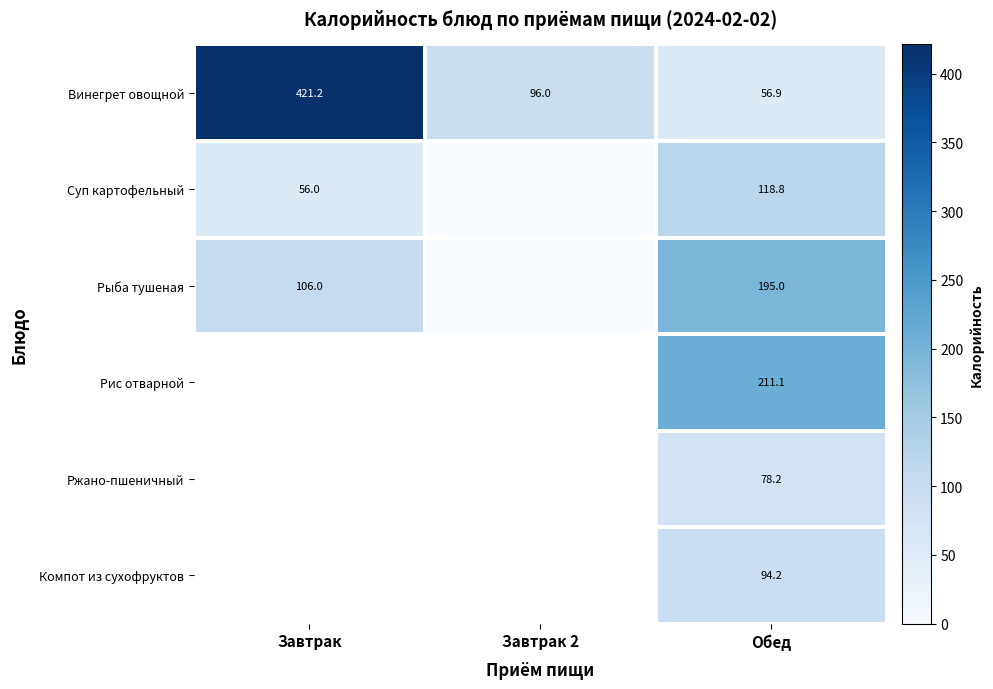

Is the value of Ржано-пшеничный at Обед greater than the value of Винегрет овощной at Обед?

Yes